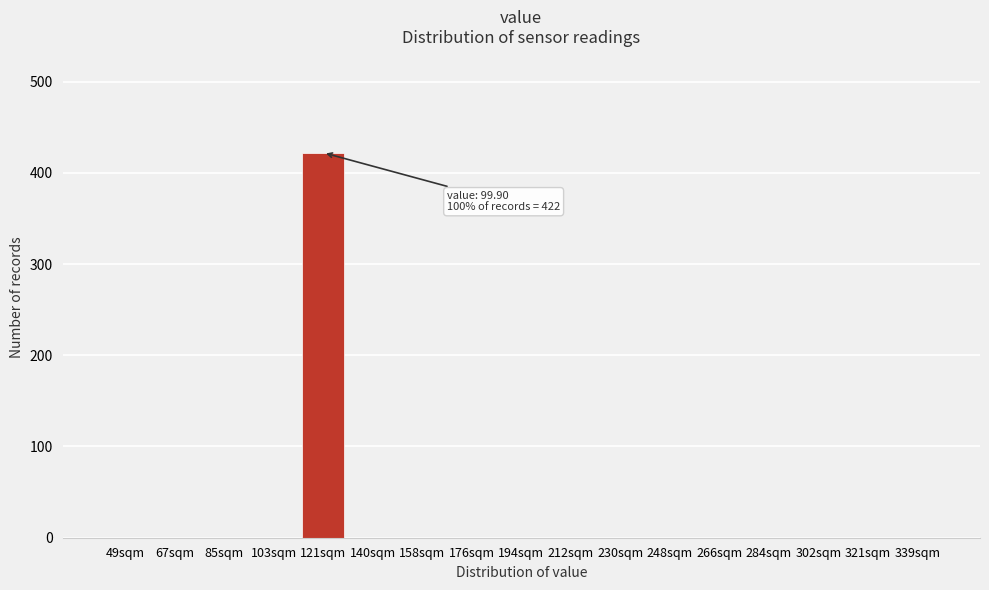

Reading right to left, extract all data points from this chart.

339sqm=0	321sqm=0	302sqm=0	284sqm=0	266sqm=0	248sqm=0	230sqm=0	212sqm=0	194sqm=0	176sqm=0	158sqm=0	140sqm=0	121sqm=422	103sqm=0	85sqm=0	67sqm=0	49sqm=0